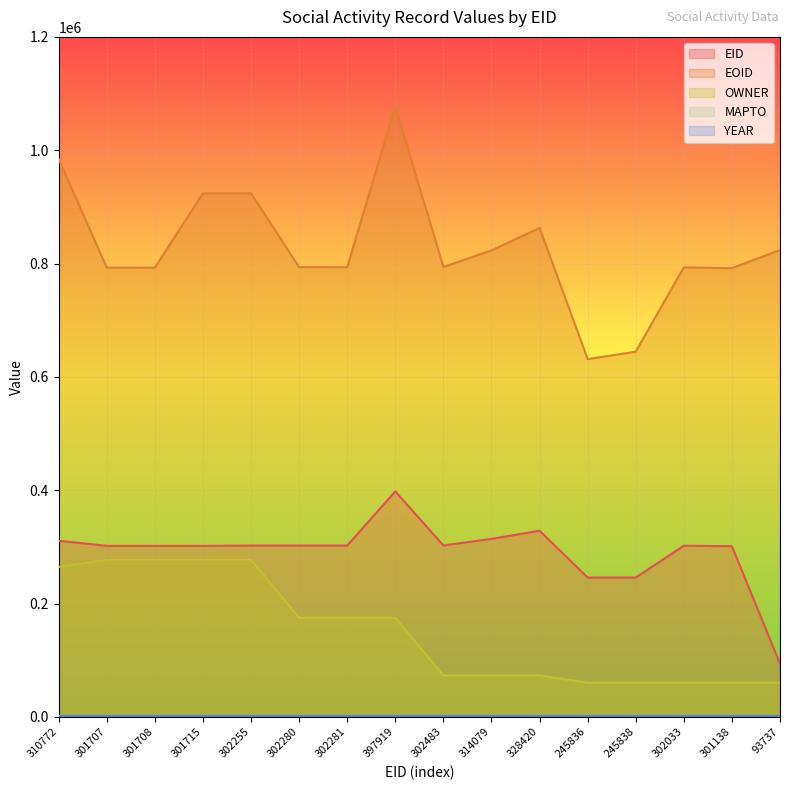

How many series are shown in this chart?

5